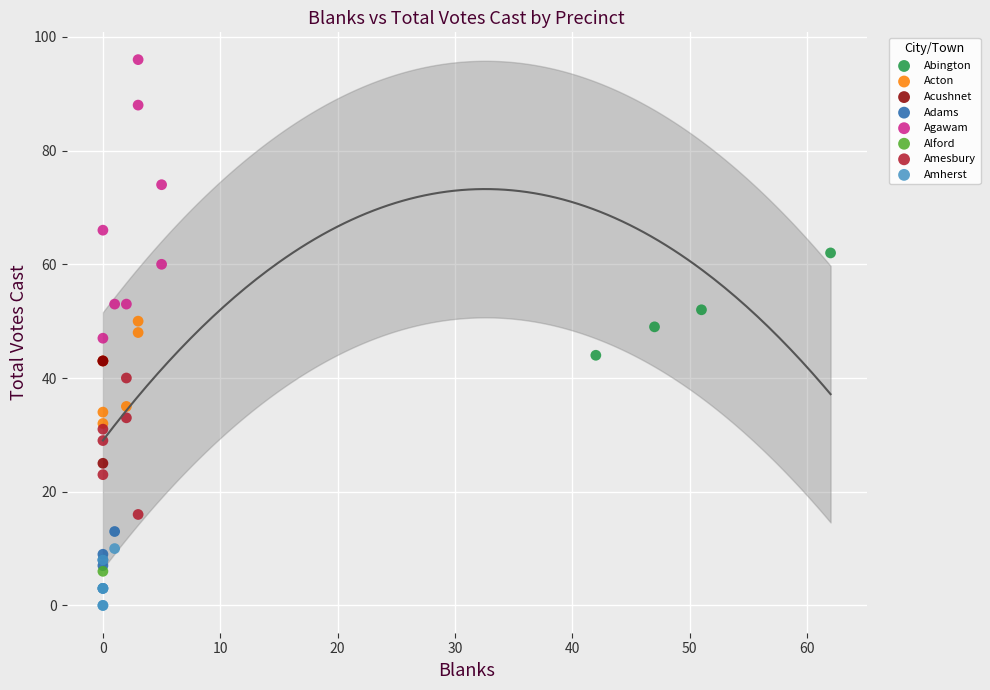

Which series reaches the minimum Y coordinate?

Amherst